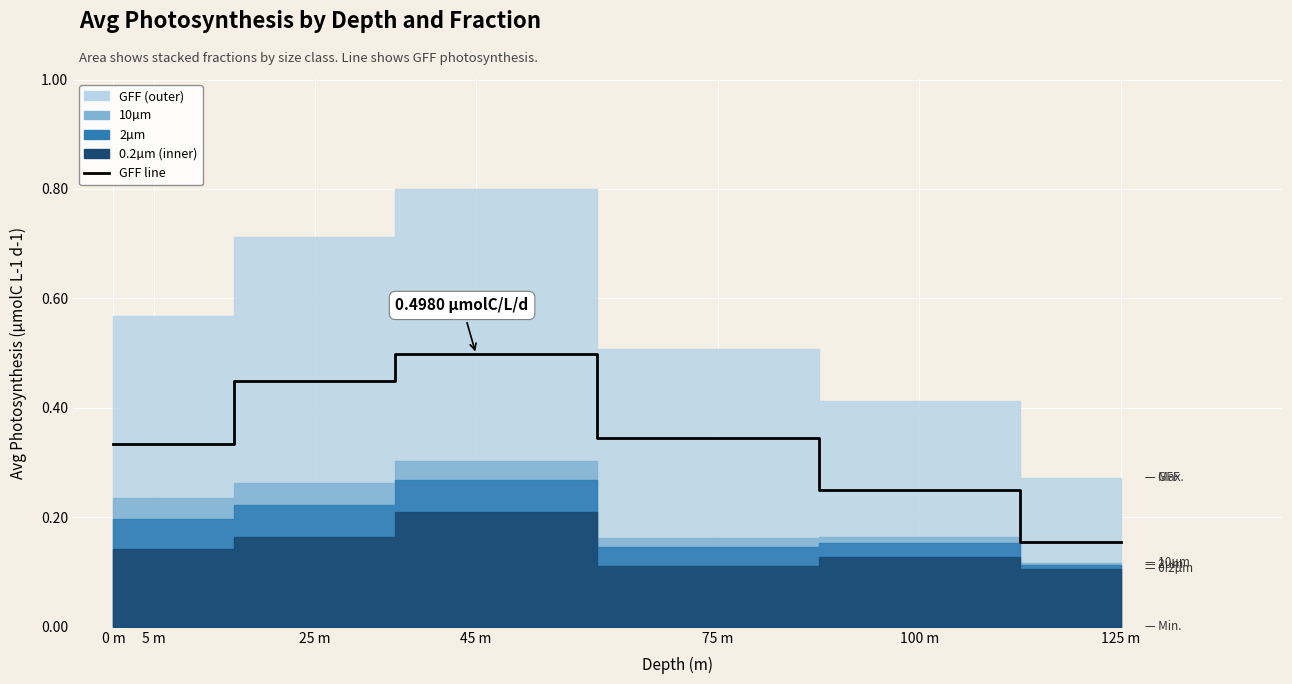

What is the label of the 2nd point from the left?

5 m